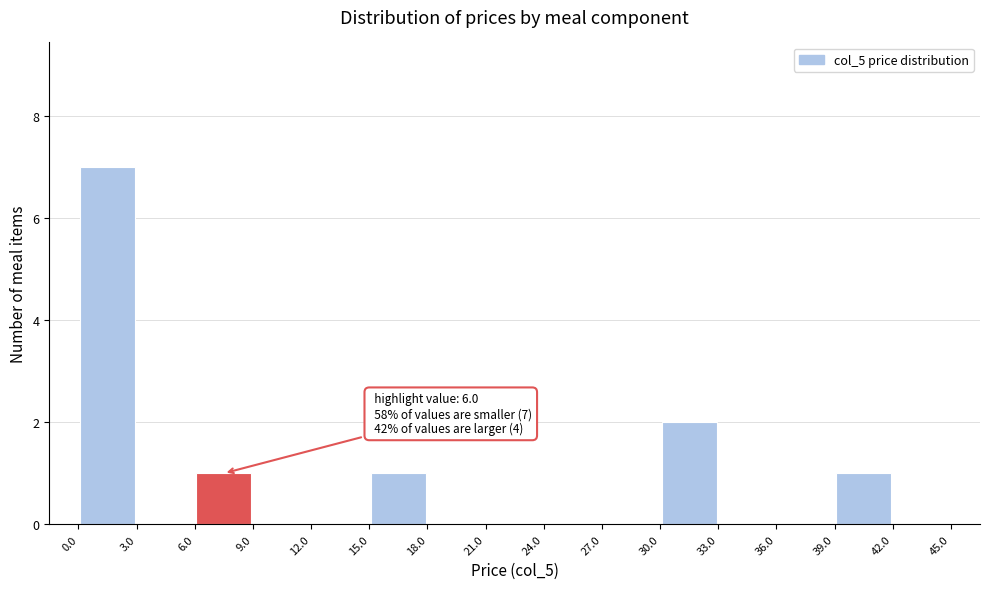

Which range on the x-axis has the tallest bar?

0.0 to 3.0